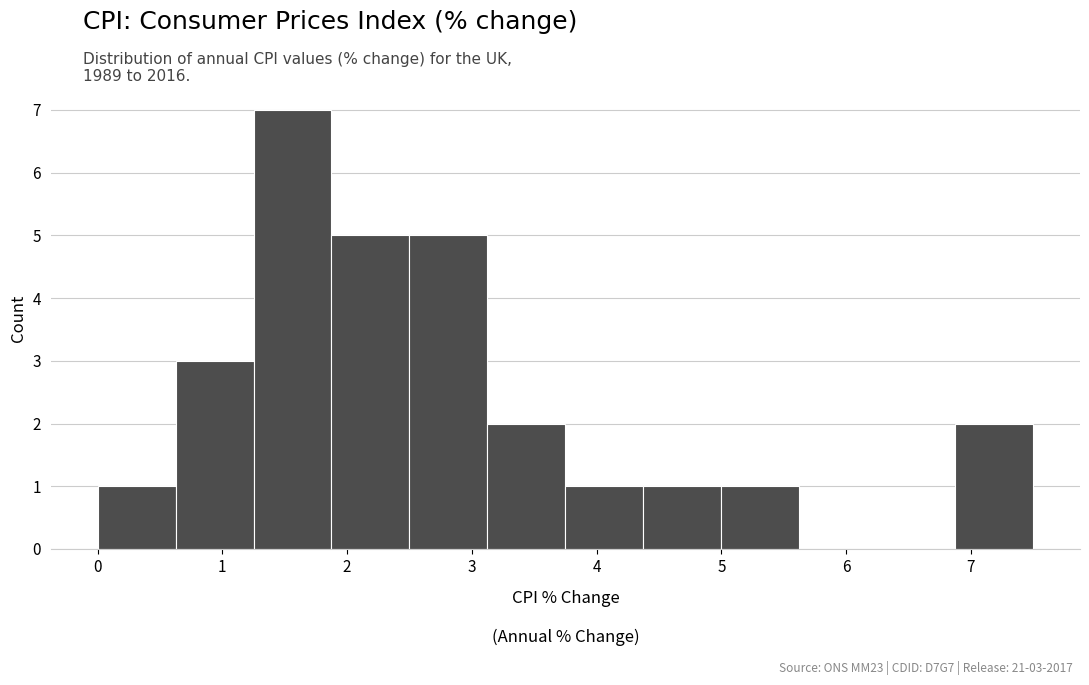

Over which range of the x-axis is the bar tallest?

1.3 to 1.9